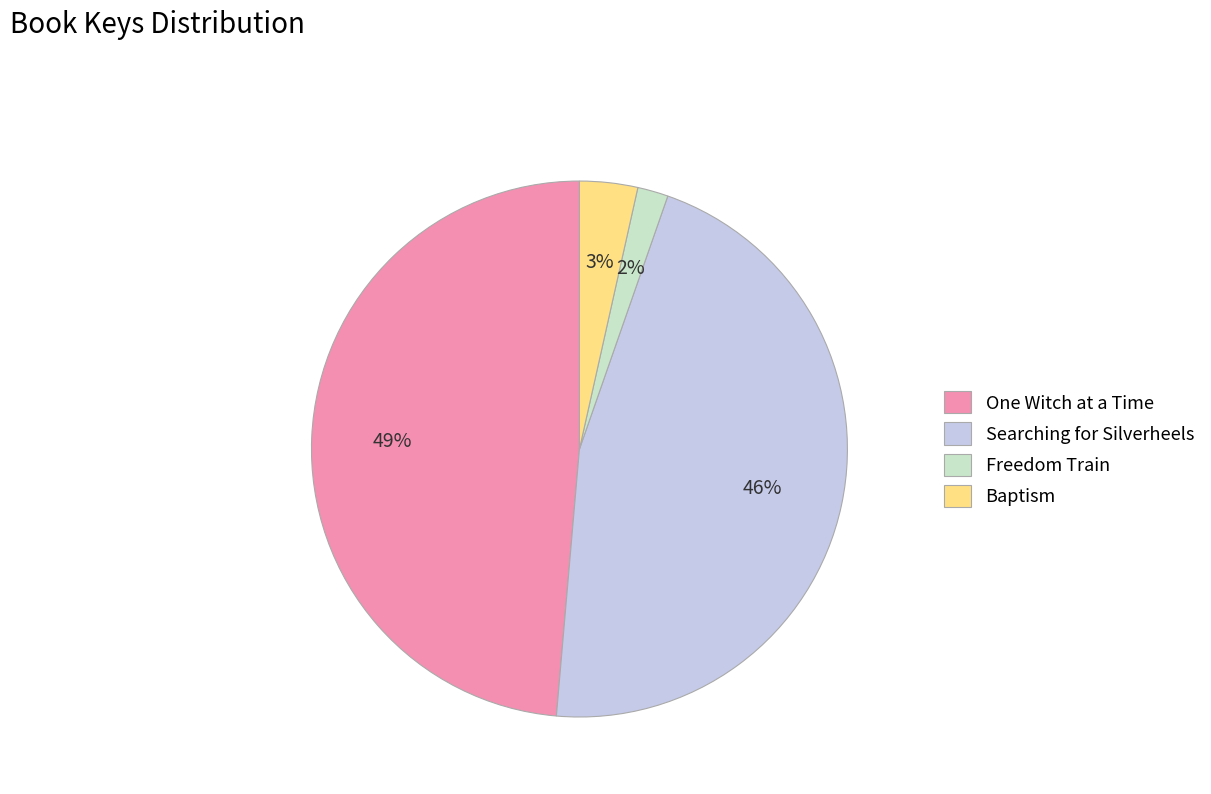

Which has a higher value, Searching for Silverheels or One Witch at a Time?

One Witch at a Time